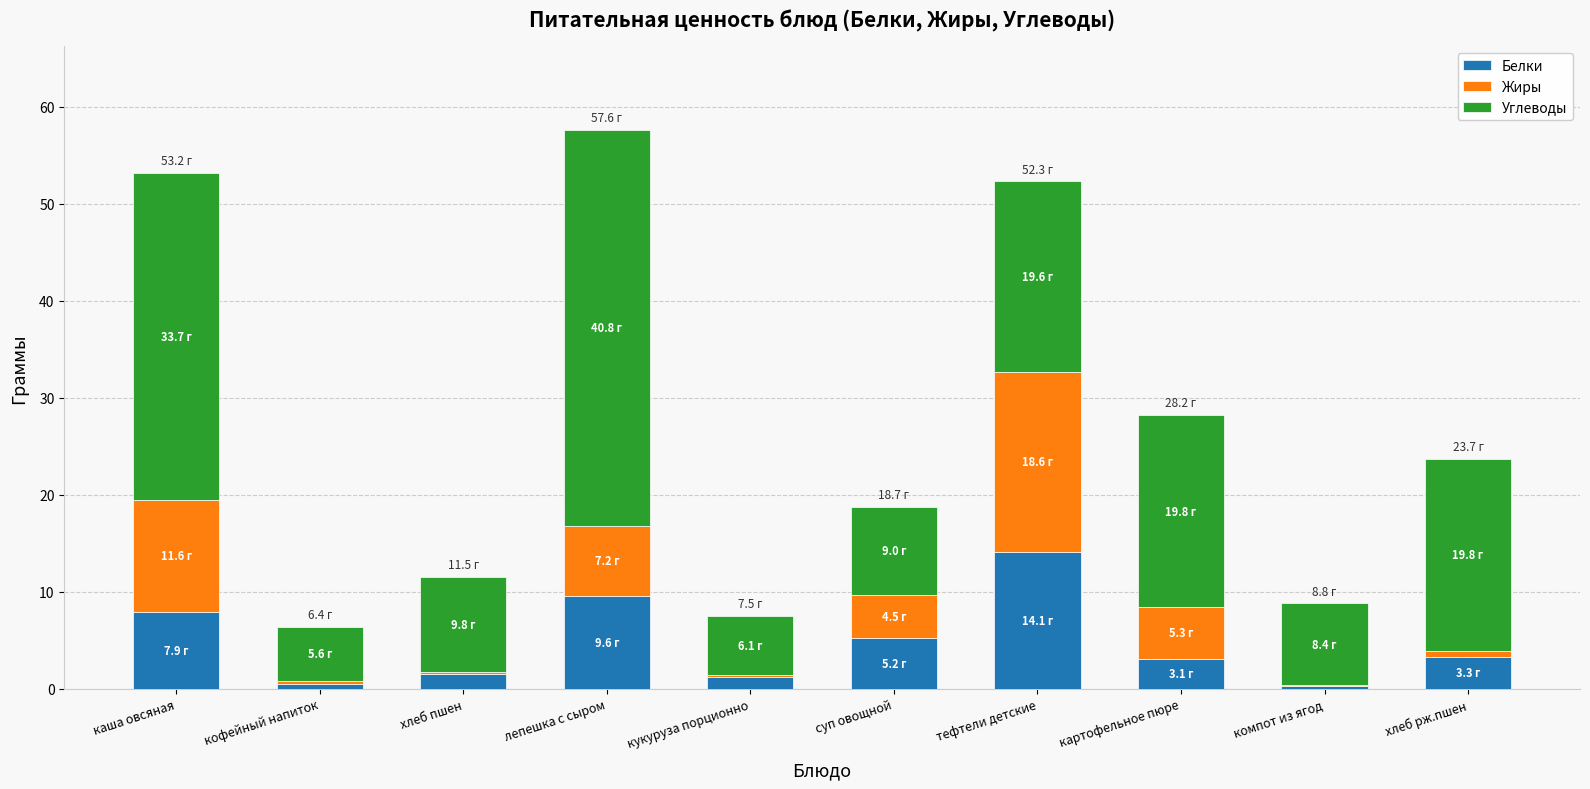

Is it true that Белки equals 2.0 at суп овощной?

False